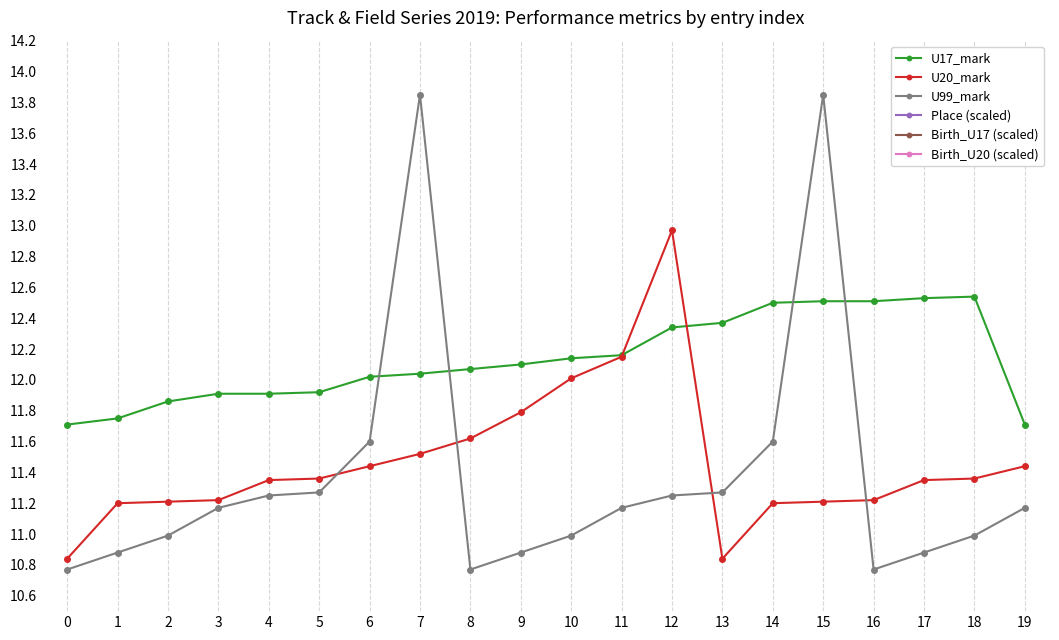

Rank the series by their maximum value, from highest to lowest.

U99_mark, U20_mark, U17_mark, Birth_U17 (scaled), Birth_U20 (scaled), Place (scaled)